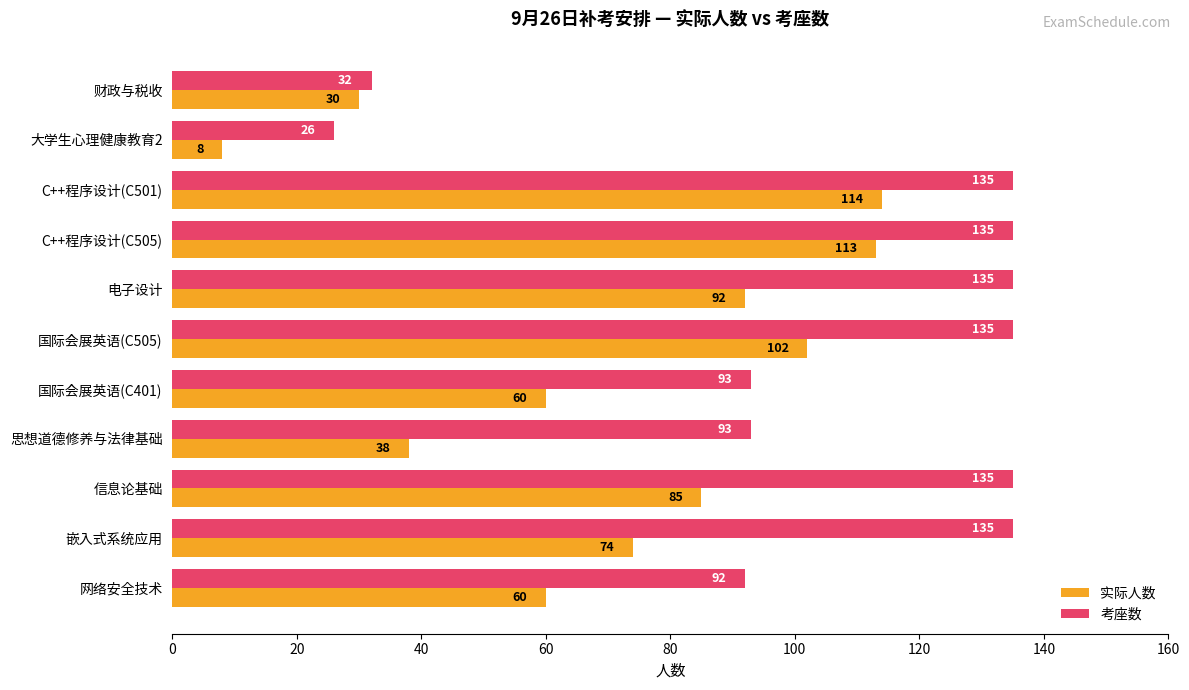

What are all the series names shown in the legend?

实际人数, 考座数